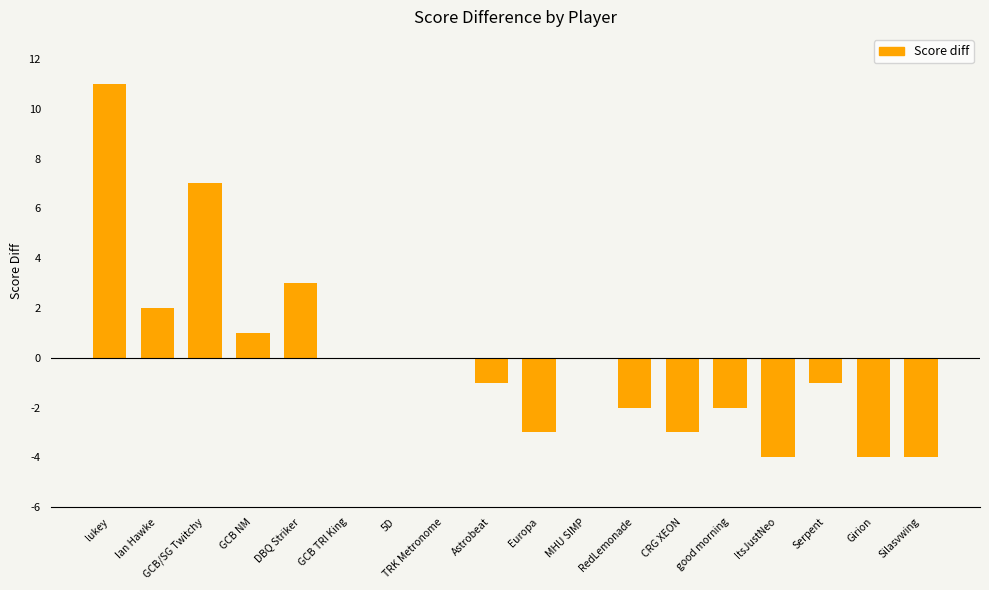

The chart shows a value of 11 at lukey. True or false?

True